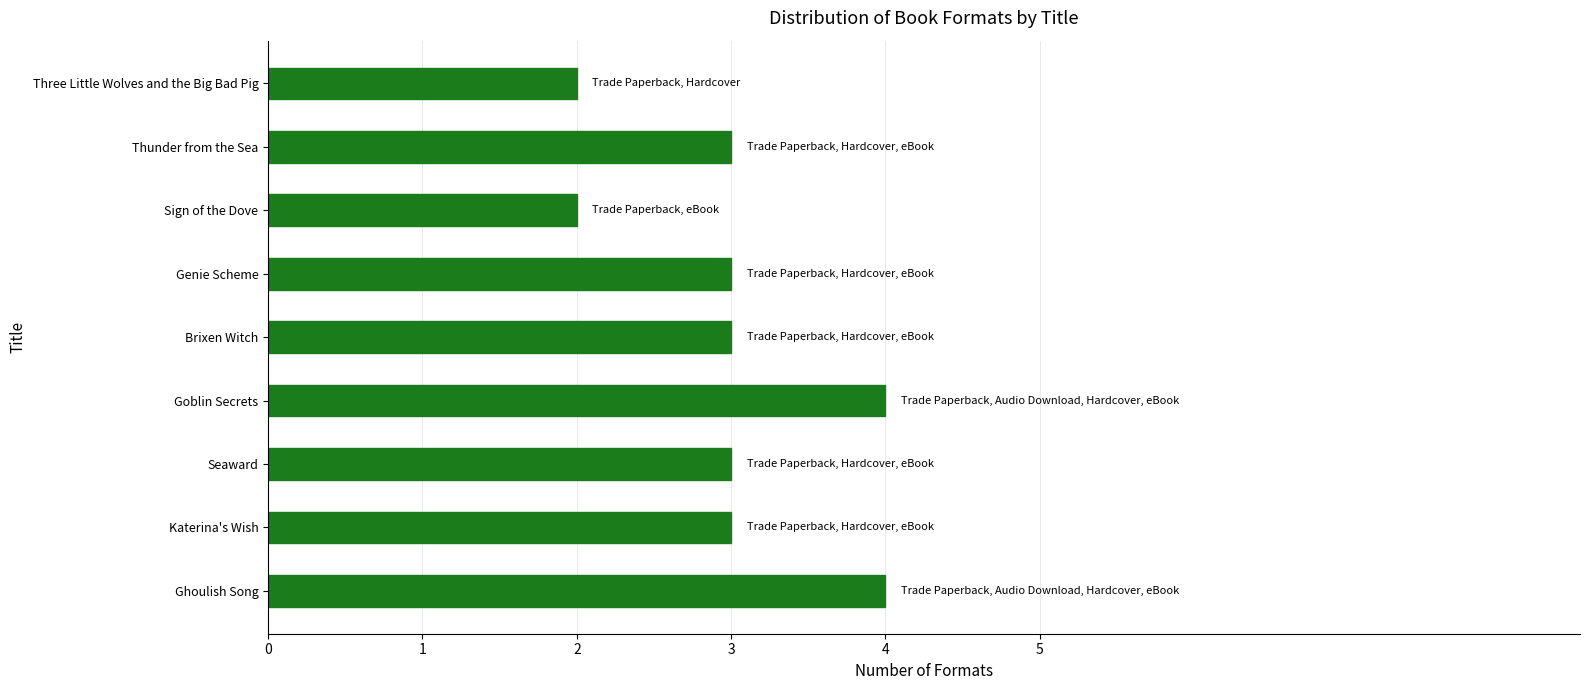

What is the ratio of the value at Seaward to the value at Katerina's Wish?

1.0